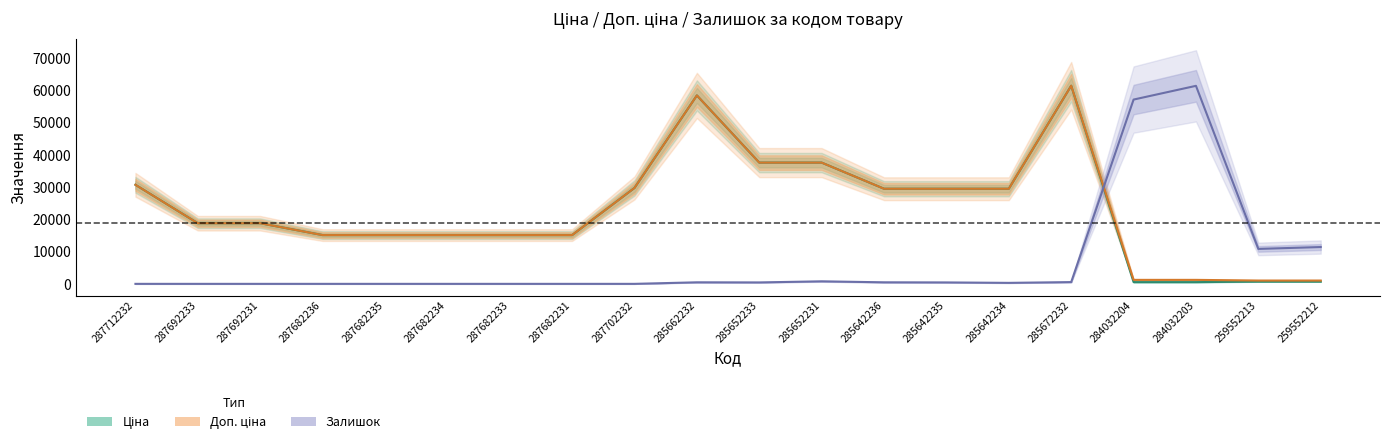

Is it true that Доп. ціна equals 31464.0 at 285662232?

False